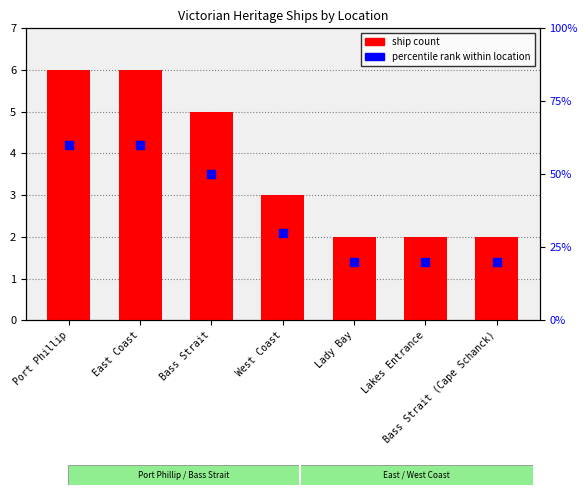

Which series reaches the maximum Y coordinate?

percentile rank within location